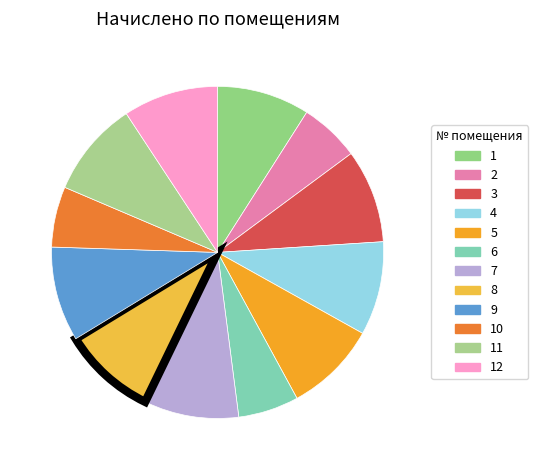

How many slices are in this pie chart?

12